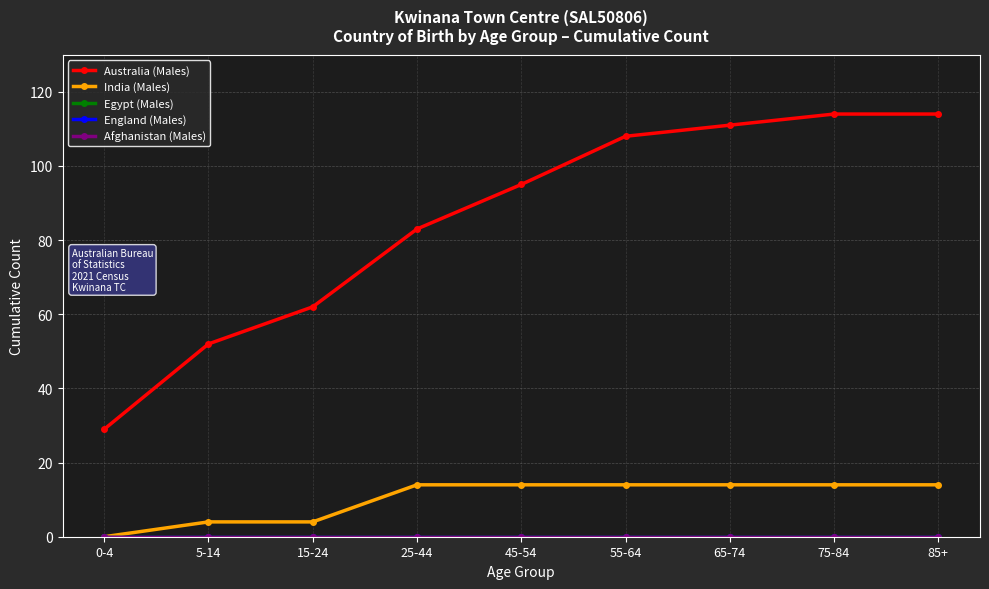

What is the label of the 5th point from the right?

45-54